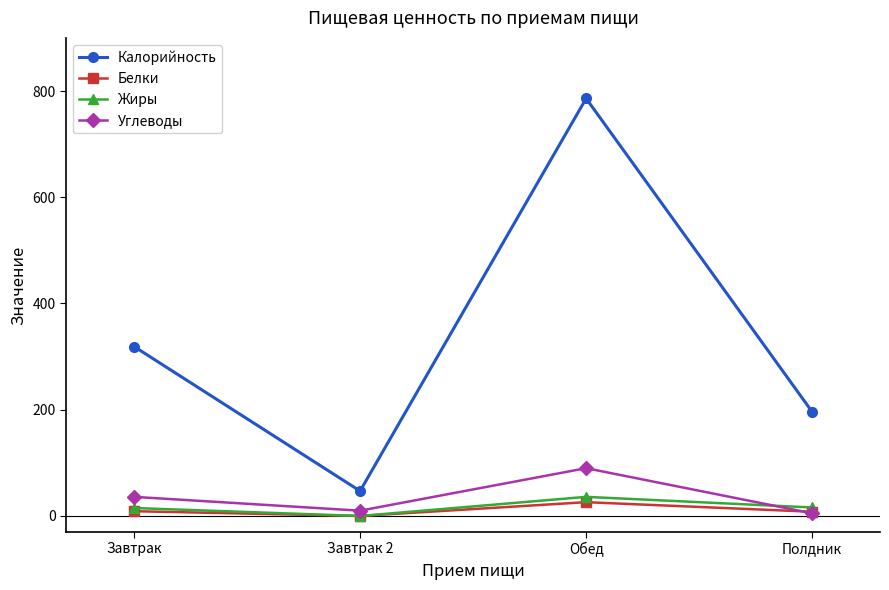

Is this an area chart (filled region under the line)?

No